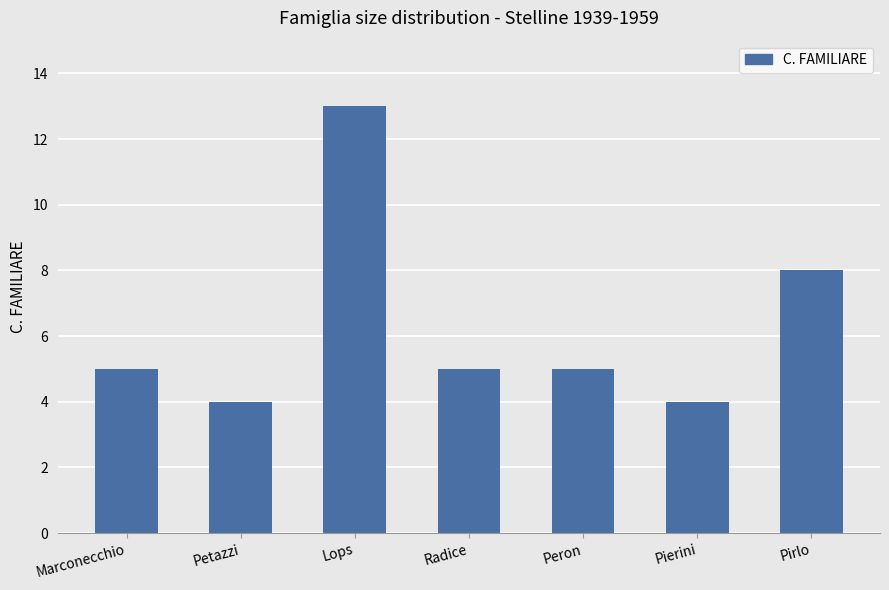

Count the number of data series in this chart.

1